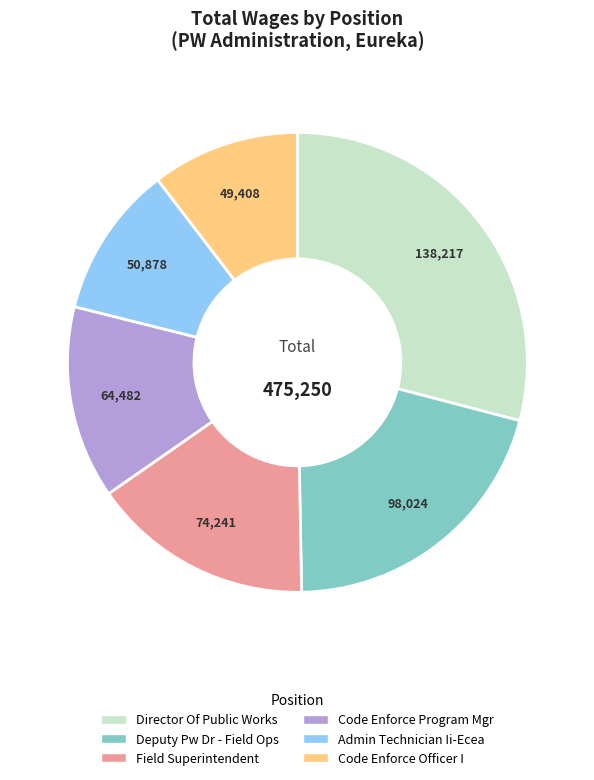

Is there a majority slice in this chart?

No